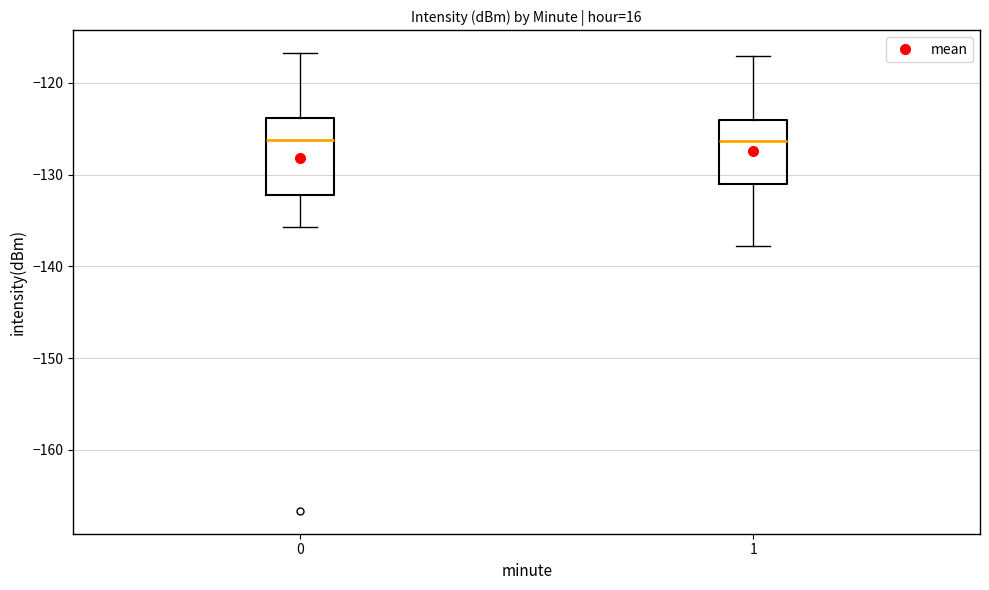

Comparing the boxes themselves (not the whiskers), which one is the tallest?

0